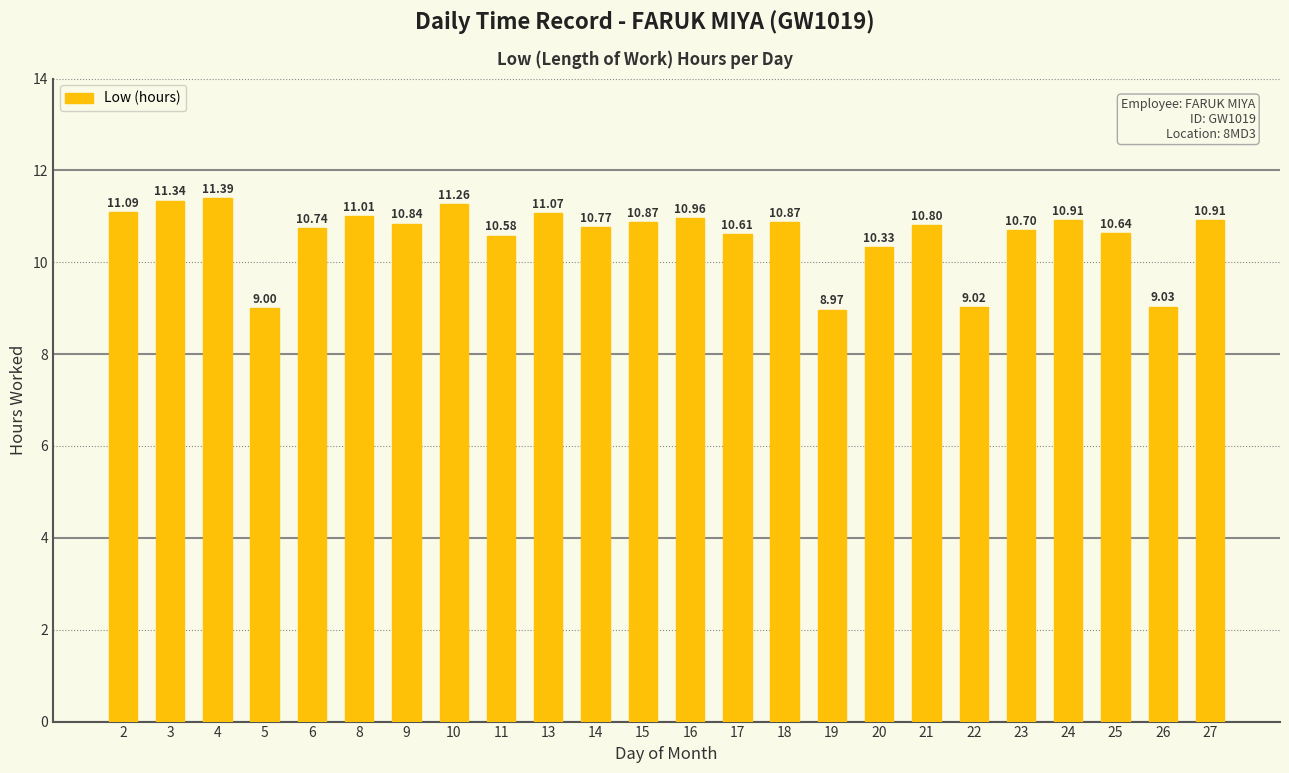

What is the average value?

10.6